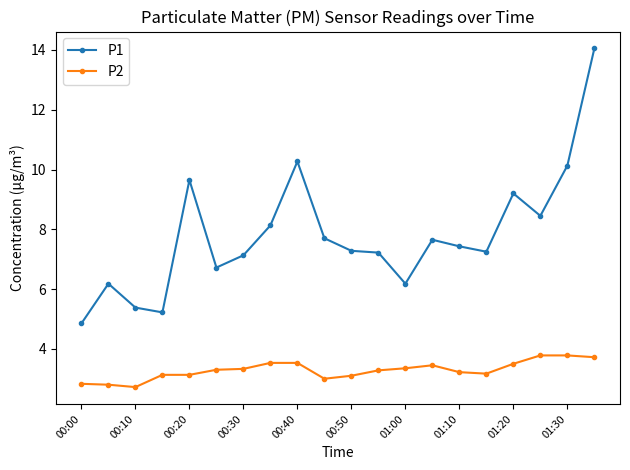

What is the difference between the maximum and minimum values in the P2 series?

1.1